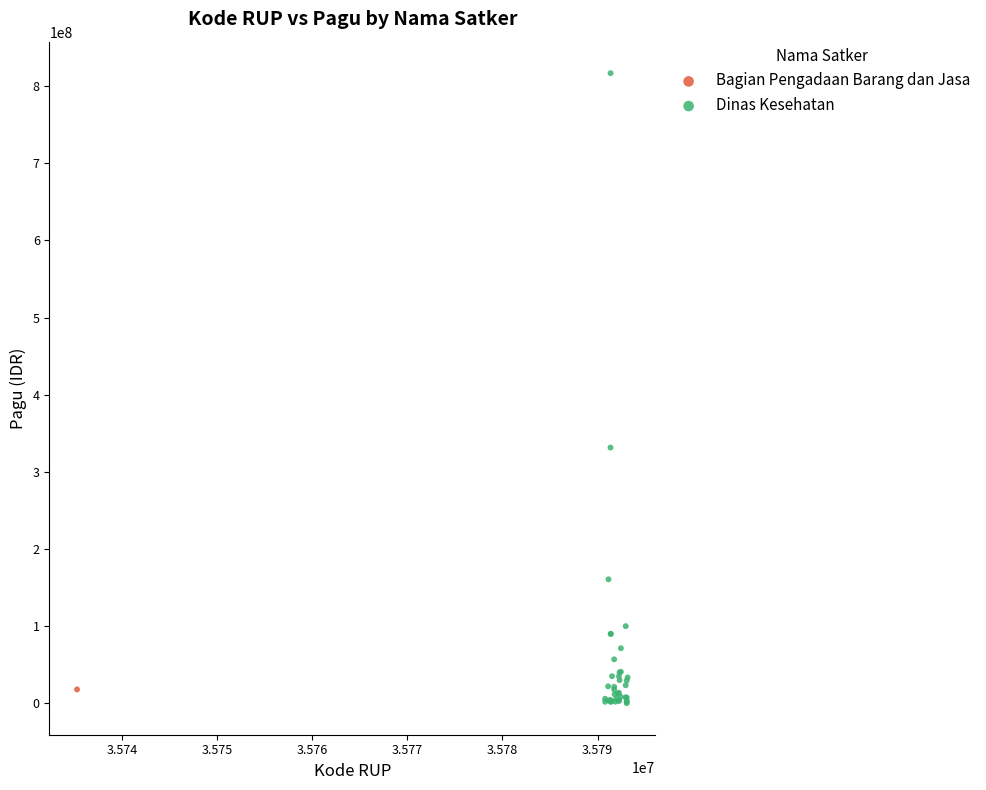

What are all the series names shown in the legend?

Bagian Pengadaan Barang dan Jasa, Dinas Kesehatan